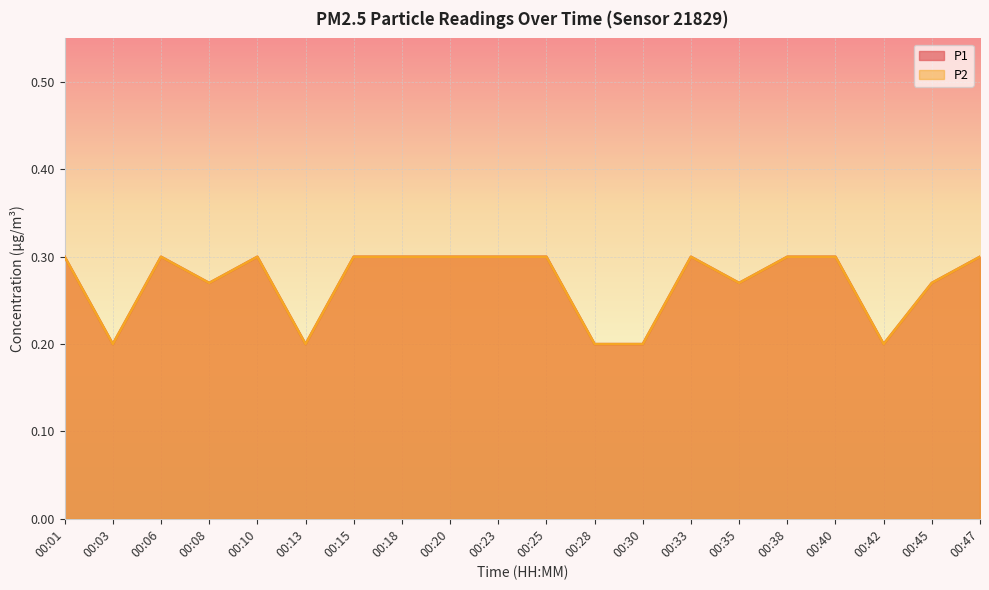

In P2, how many points are higher than both neighbors (excluding endpoints)?

3